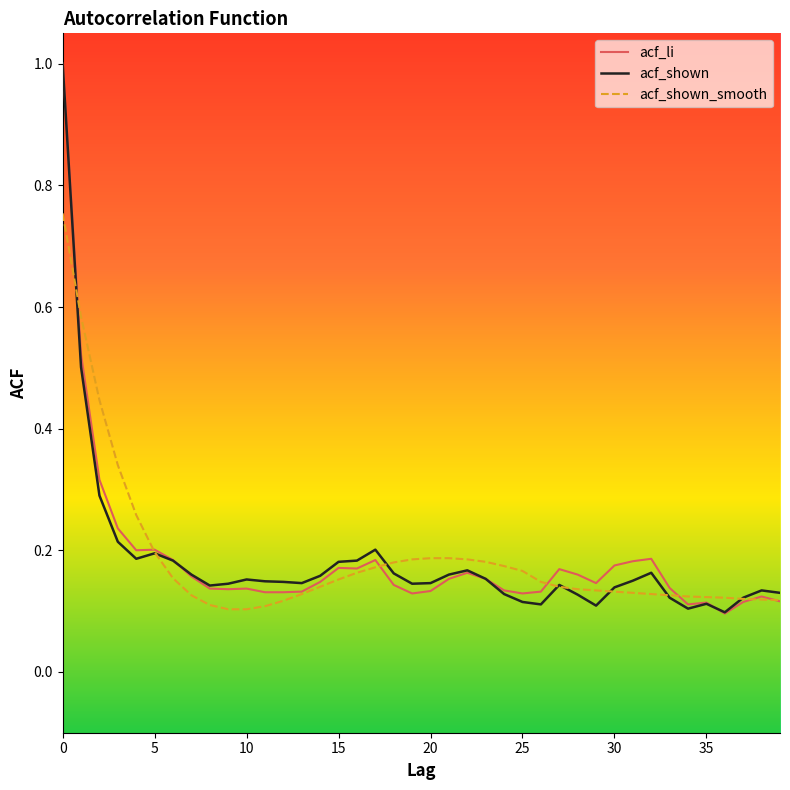

True or false: acf_li has more than 0 points higher than both neighbors.

True